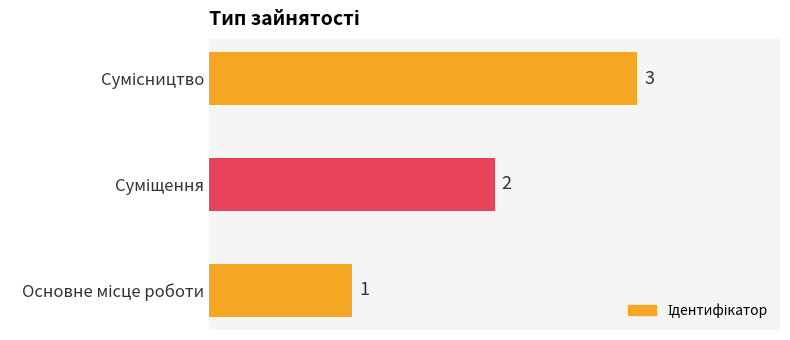

Count the values in the range 1 to 3.

3